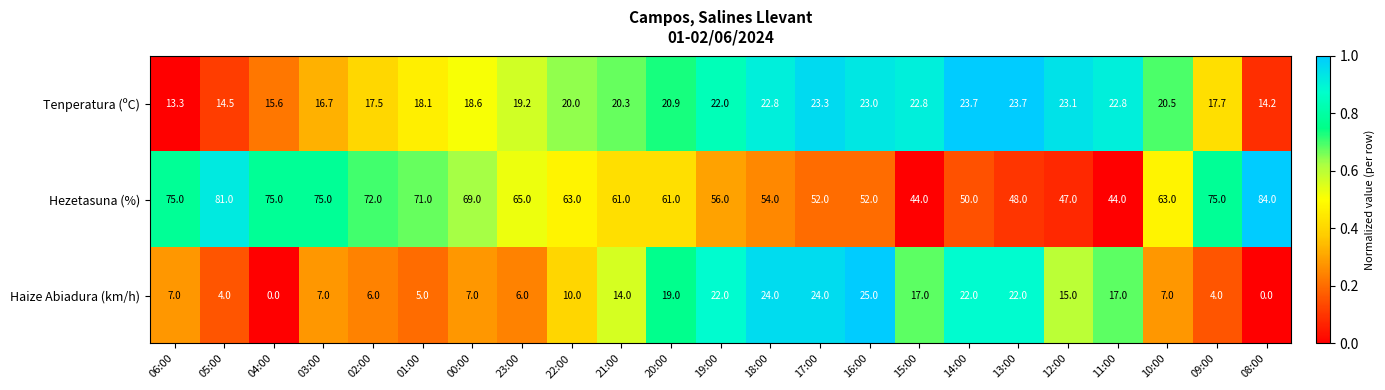

Which series has the largest range (max minus min)?

Hezetasuna (%)